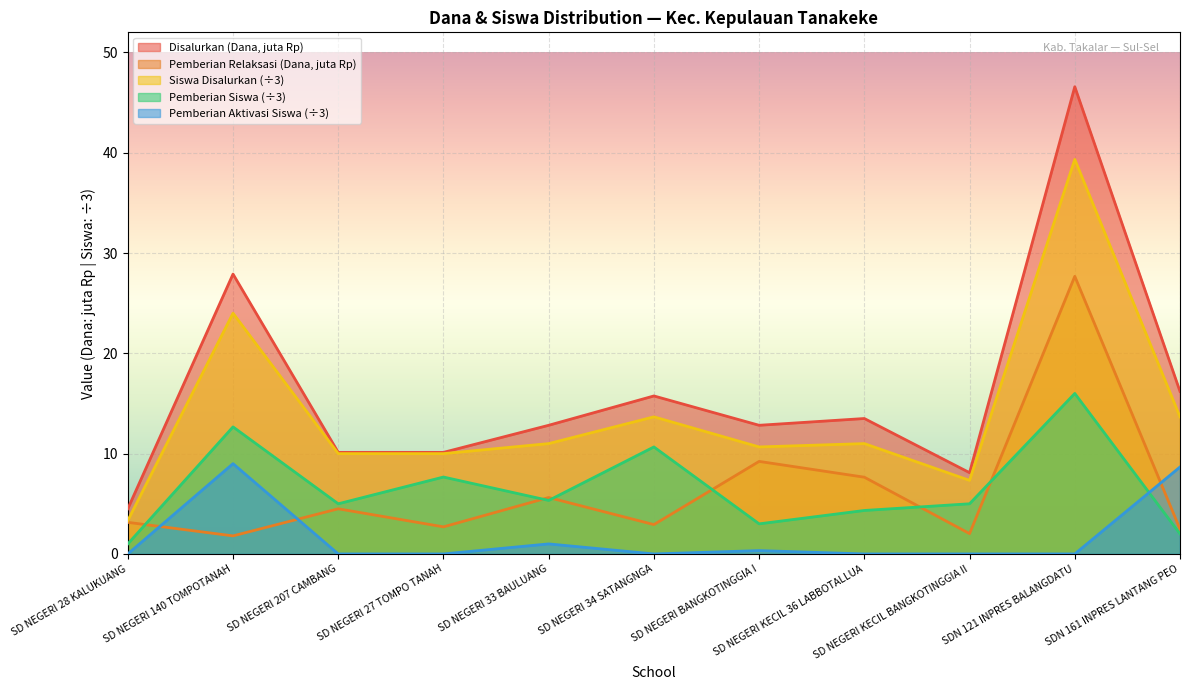

How many lines are shown in the chart?

5